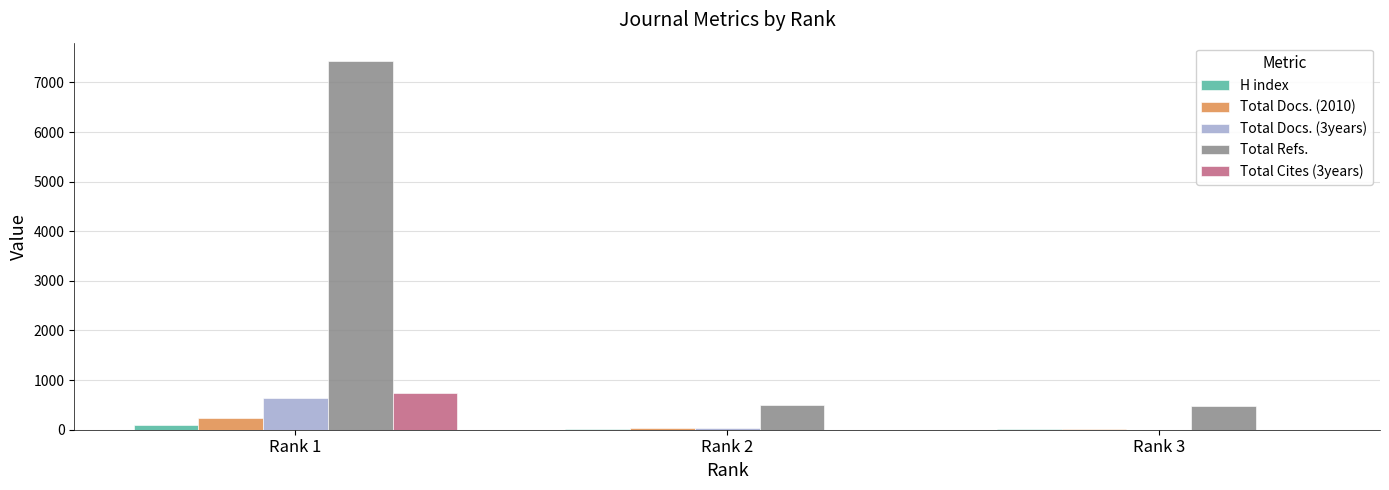

At which category is the sum across all series the highest?

Rank 1